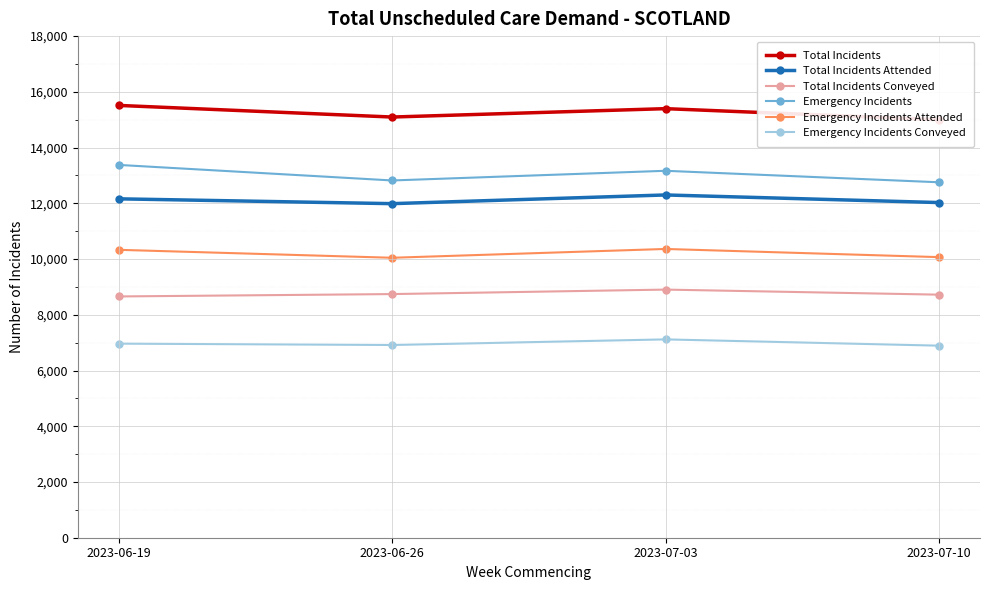

What is the value of the Emergency Incidents Attended point at the 2nd from the left?

10046